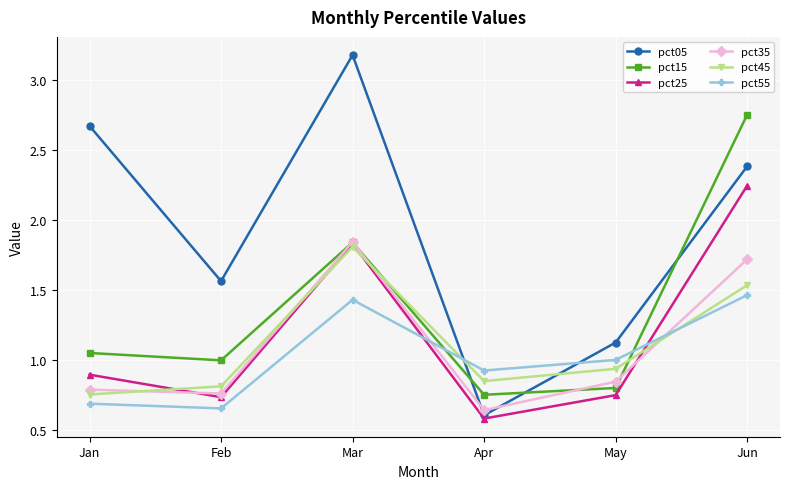

What is the value of the pct05 point at the 5th from the left?

1.1